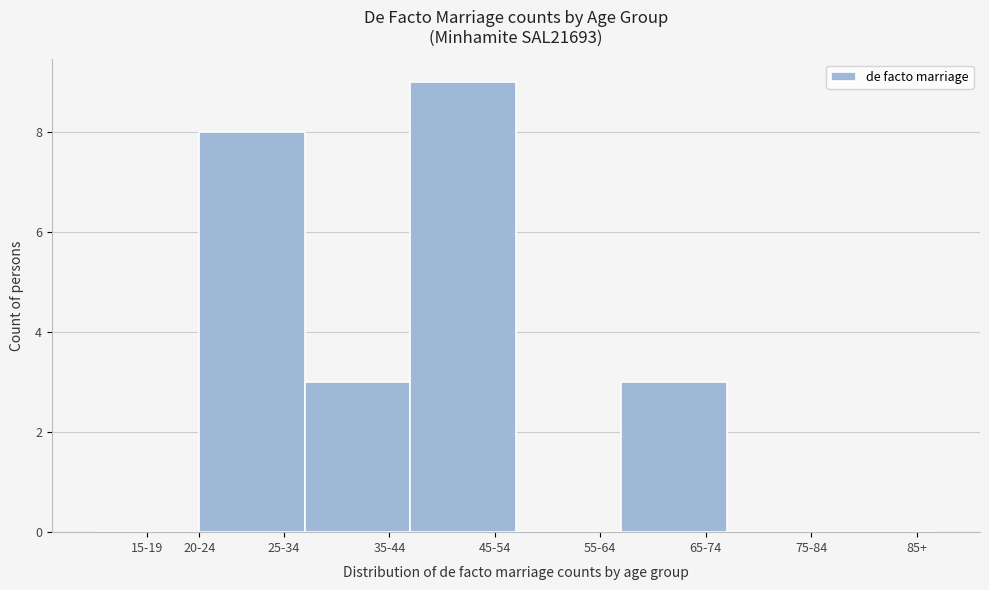

Reading right to left, transcribe all the data shown in this chart.

85+=0	75-84=0	65-74=3	55-64=0	45-54=9	35-44=3	25-34=8	15-19=0